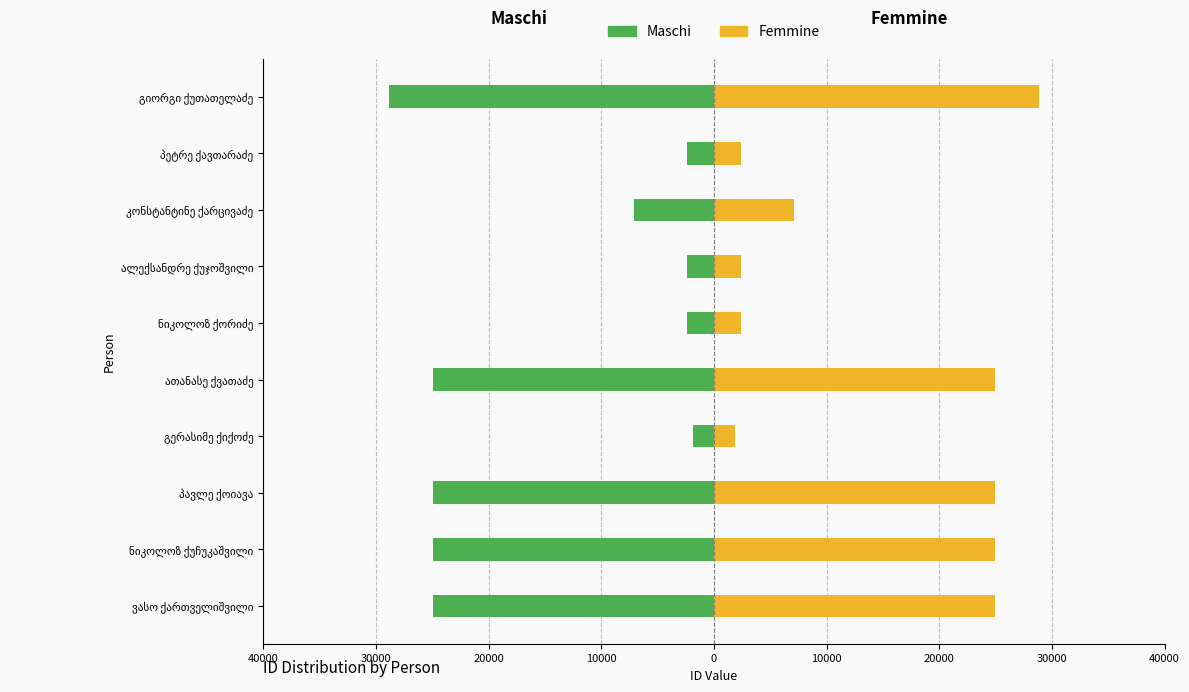

At how many categories does at least one series exceed -4340?

10